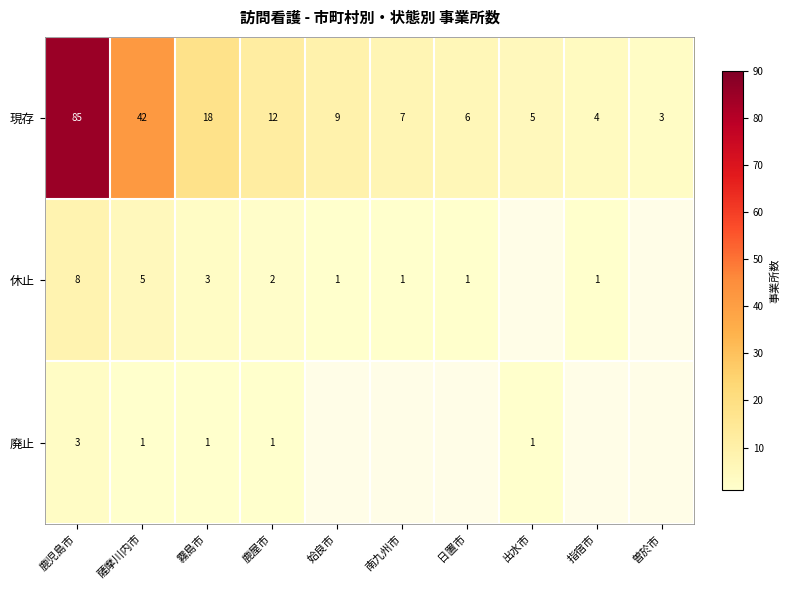

What is the greatest value displayed?

85.0